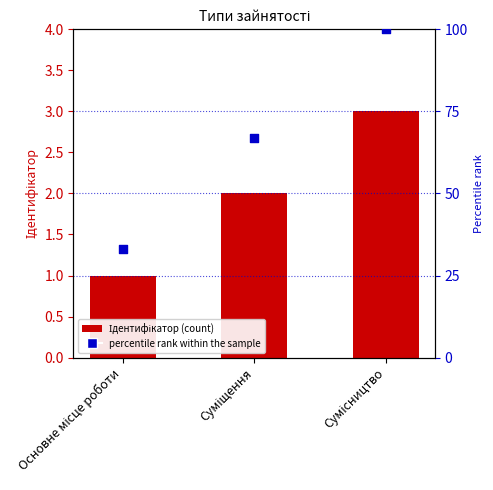

Which series reaches the maximum Y coordinate?

percentile rank within the sample